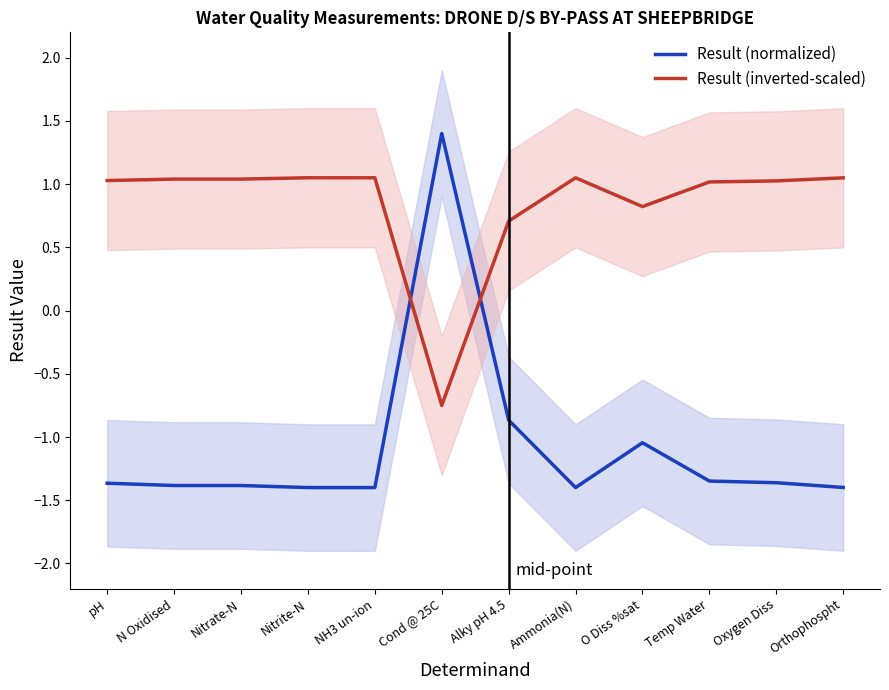

What is the label of the 3rd point from the left?

Nitrate-N